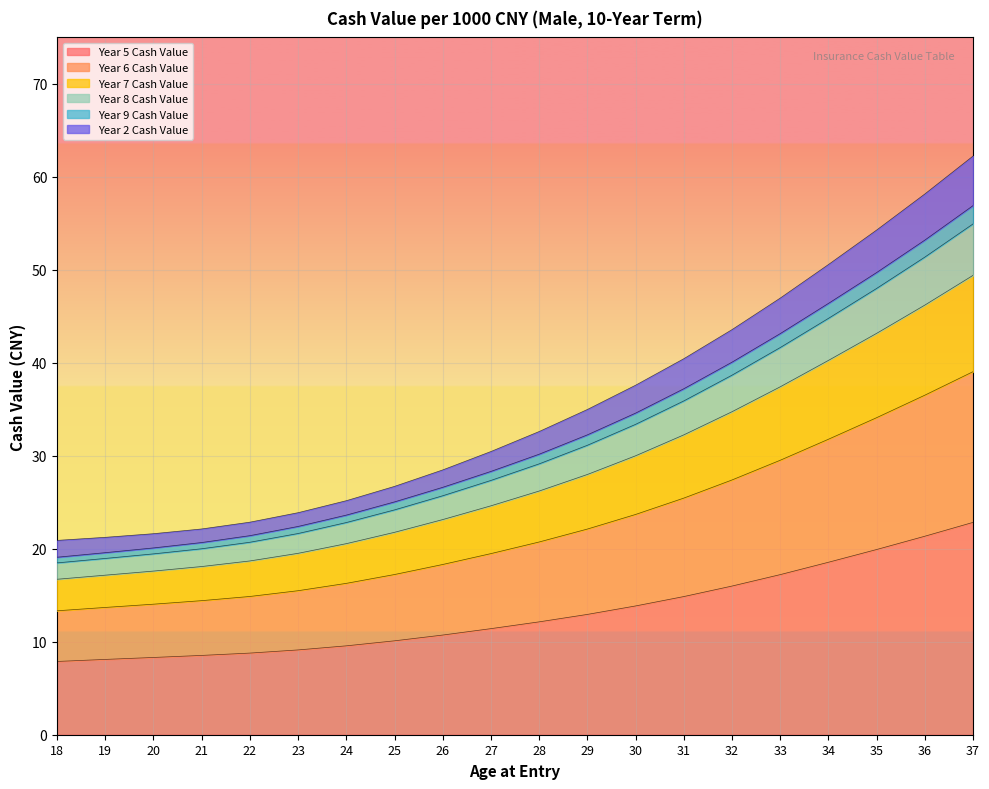

The value of Year 5 Cash Value at 24 is 9.6. True or false?

True